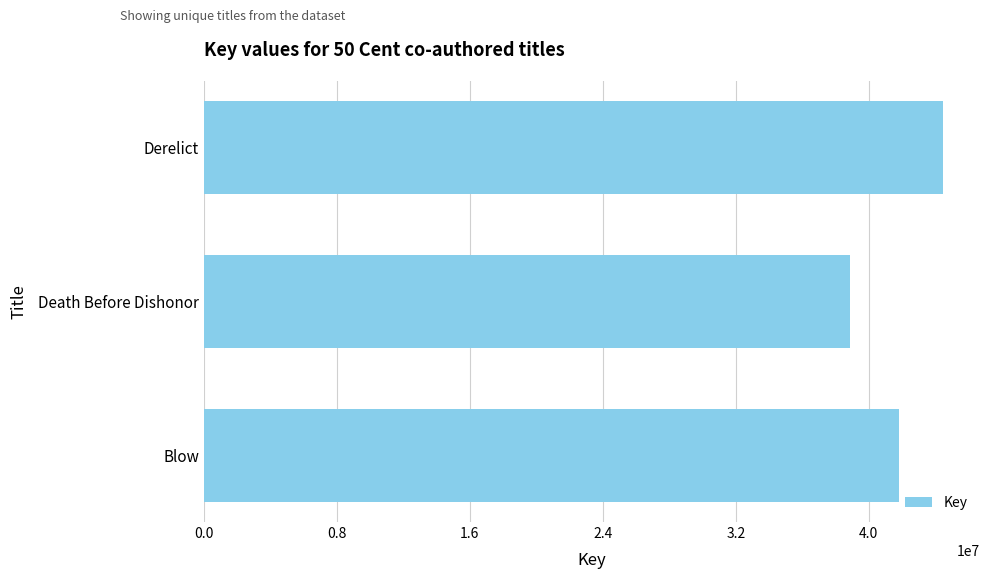

What is the label of the 1st bar from the bottom?

Blow